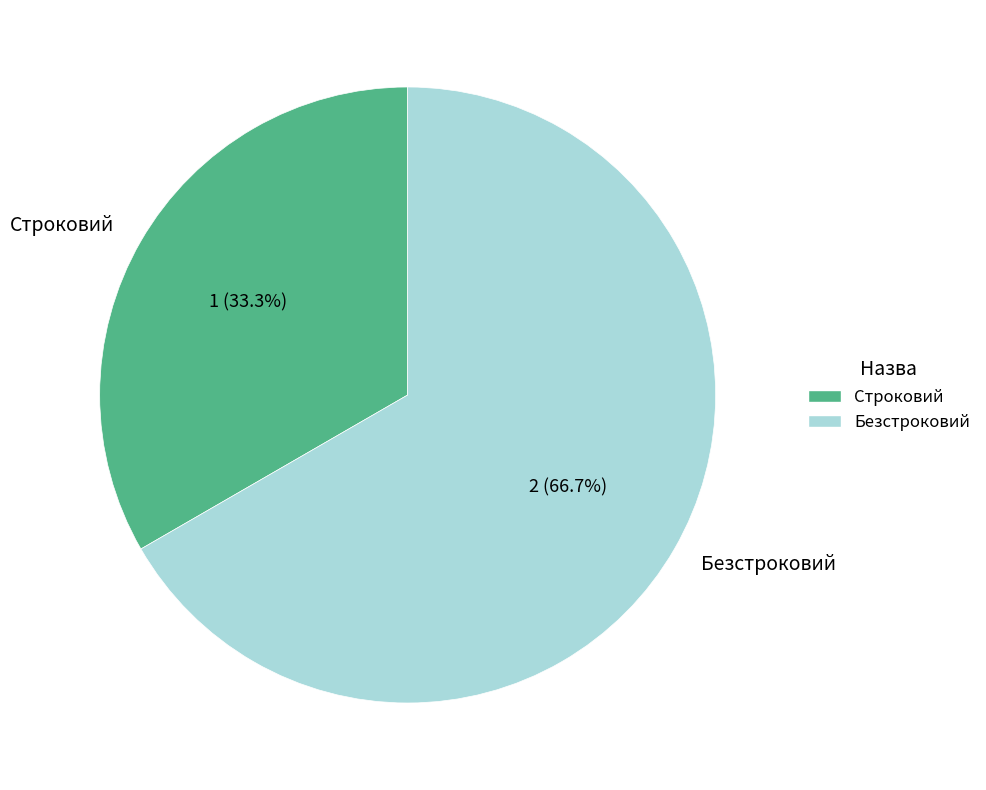

Do Безстроковий and Строковий together represent more than half of the pie?

Yes